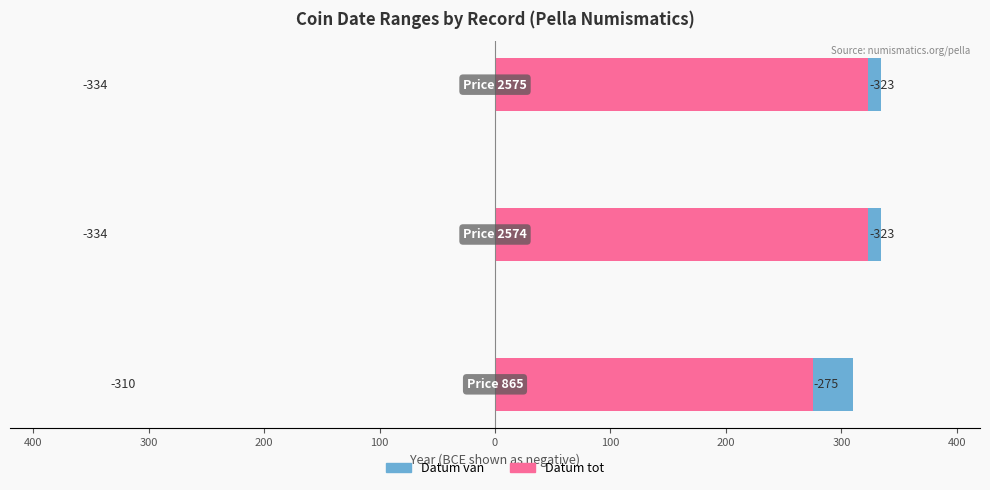

What is the value of the Datum tot bar at the 2nd from the left?

323